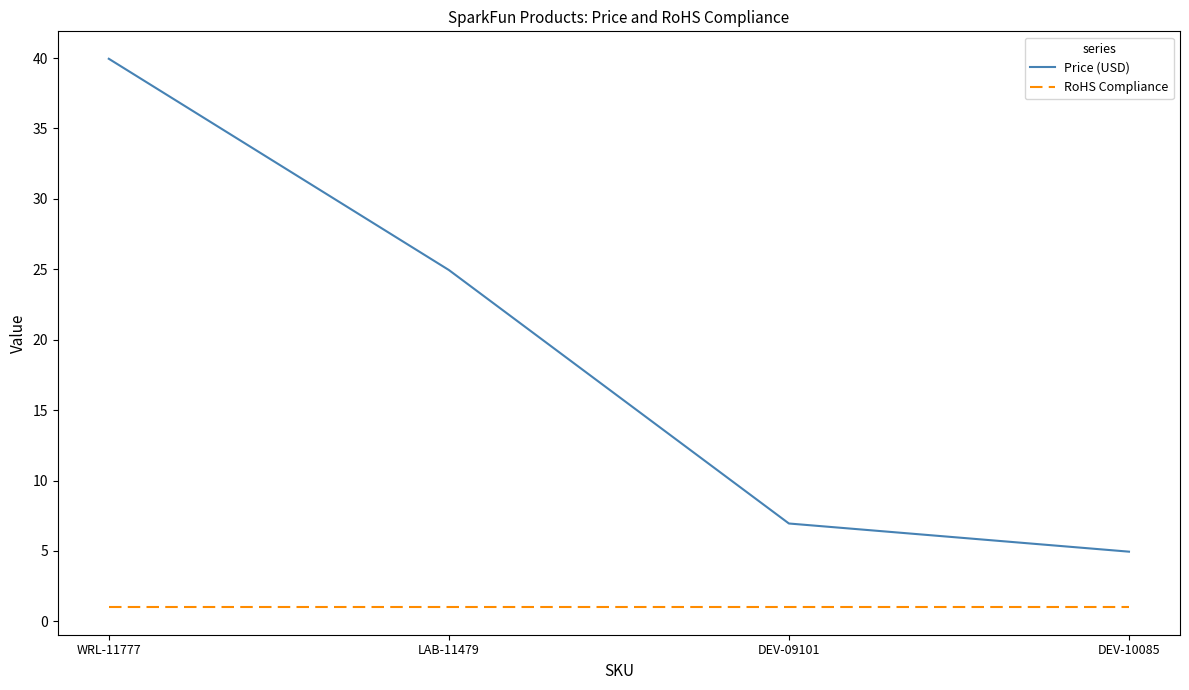

What position from the right is DEV-09101?

2